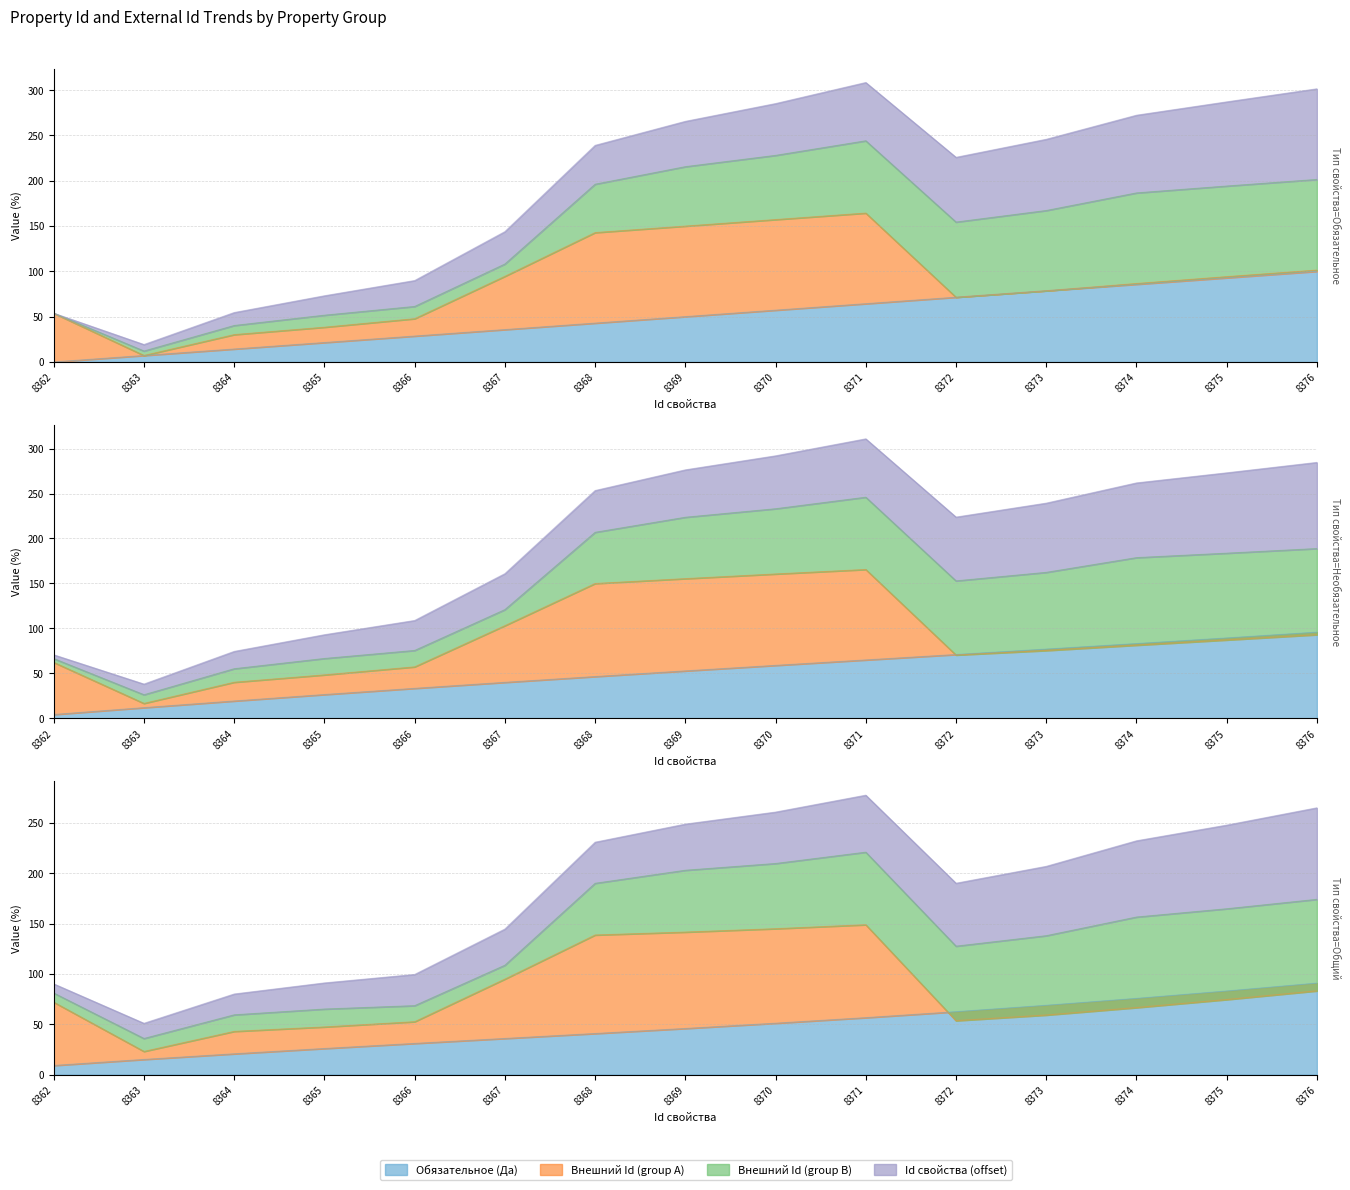

Which label corresponds to the smallest value in the chart?

8362